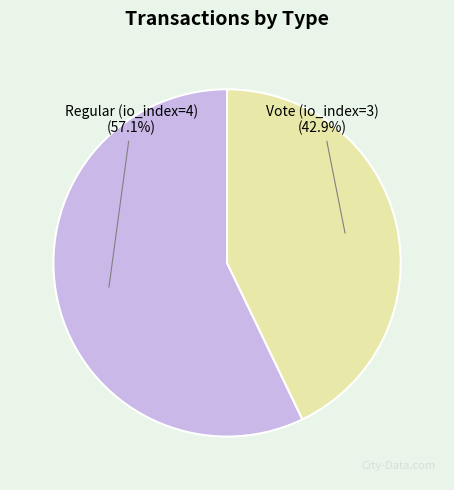

Is there a majority slice in this chart?

Yes